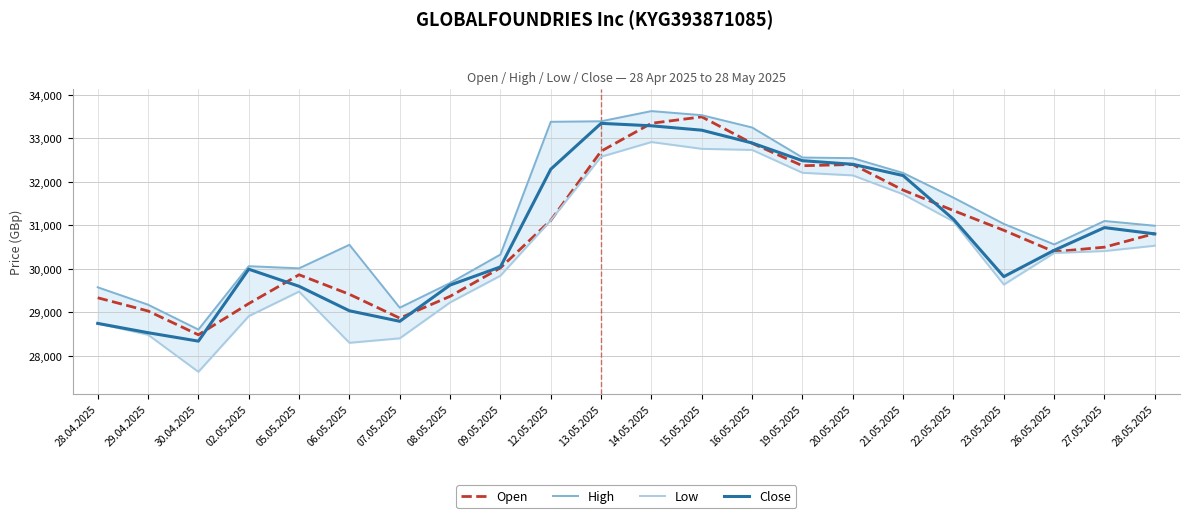

The Open series shows 32701 at 13.05.2025. True or false?

True